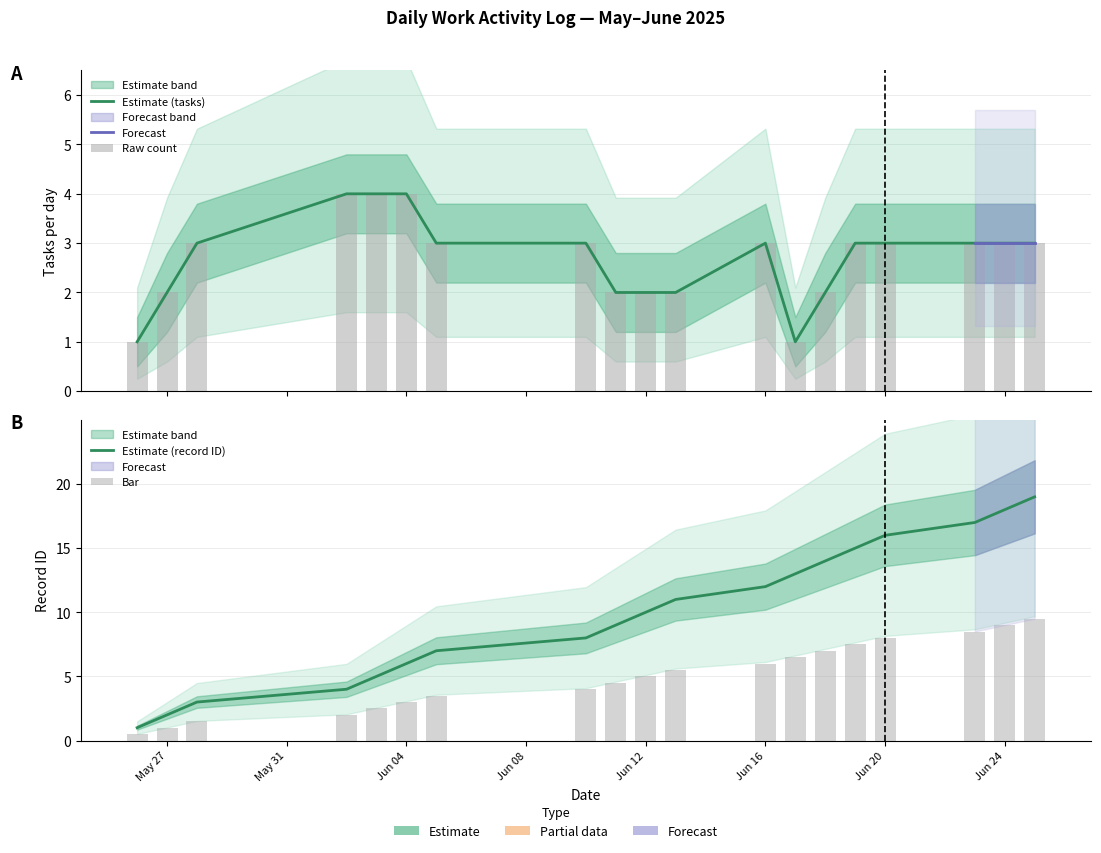

How many data points in ID are less than 10?

9